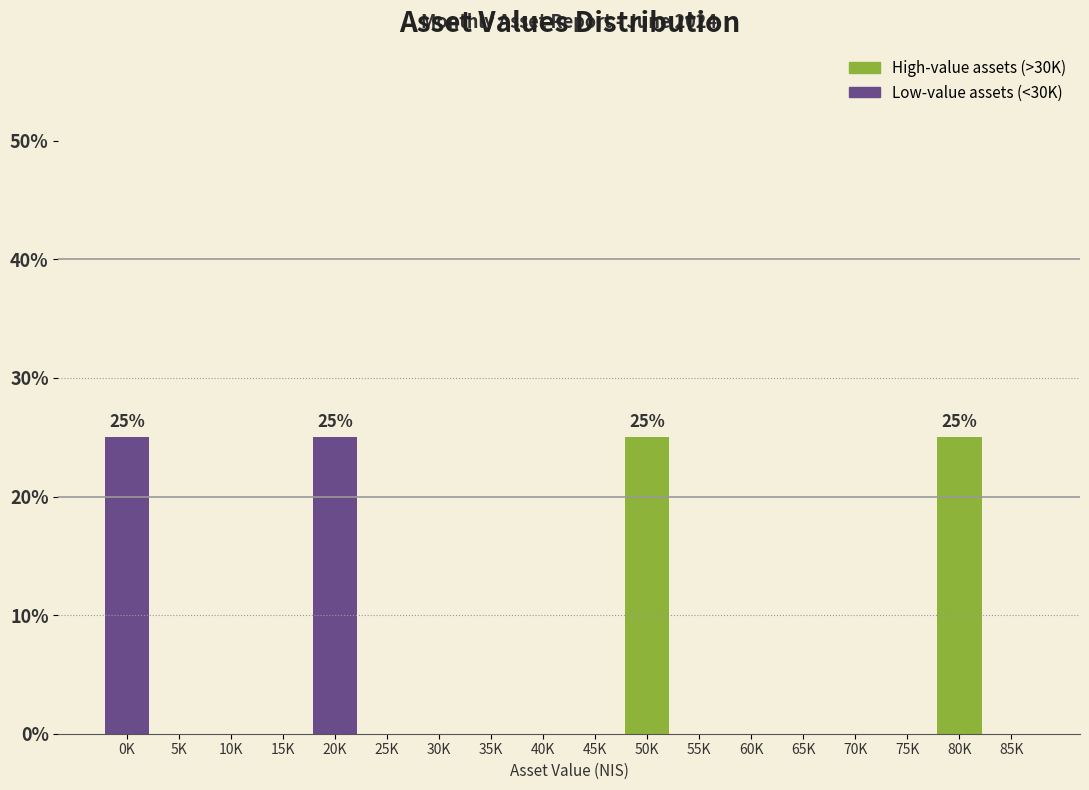

Reading right to left, what are all the values shown in this chart?

85K=0	80K=25	75K=0	70K=0	65K=0	60K=0	55K=0	50K=25	45K=0	40K=0	35K=0	30K=0	25K=0	20K=25	15K=0	10K=0	5K=0	0K=25